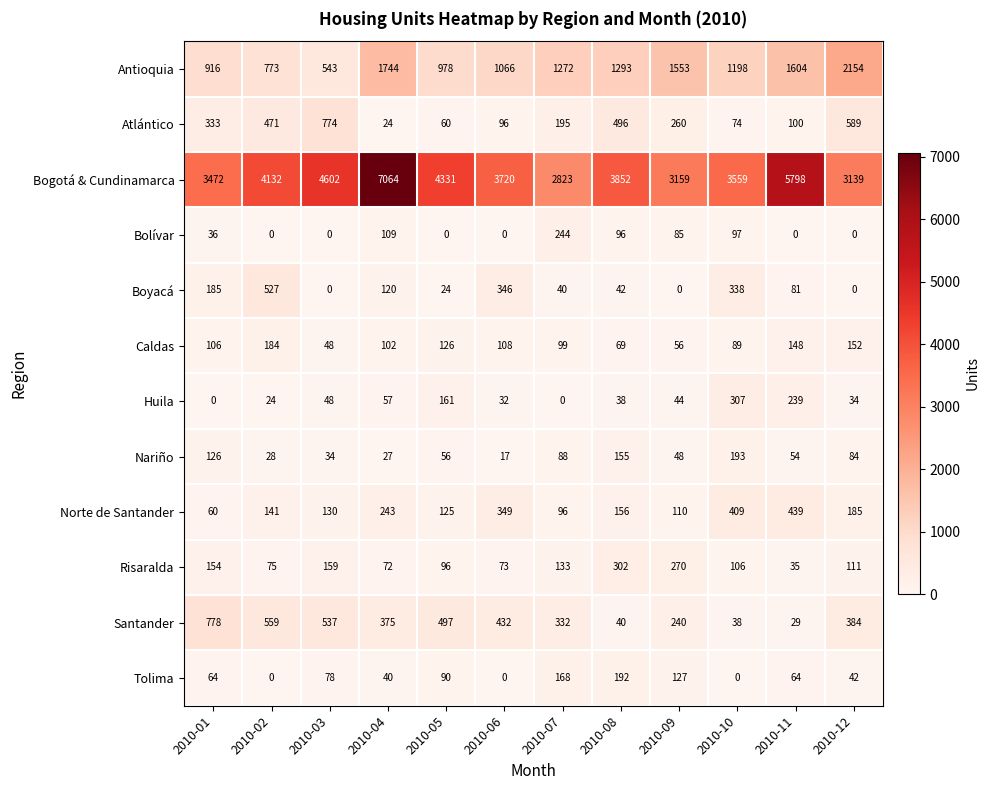

What is the sum of the Bogotá & Cundinamarca values at 2010-01 and 2010-06?

7192